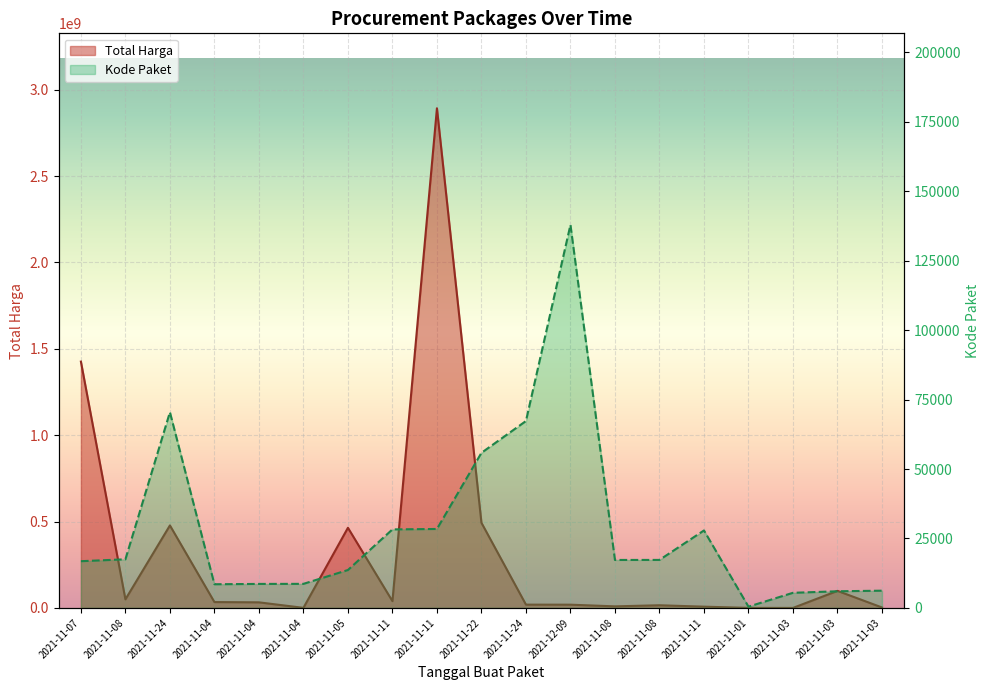

What is the highest value of the Kode Paket series?

137876